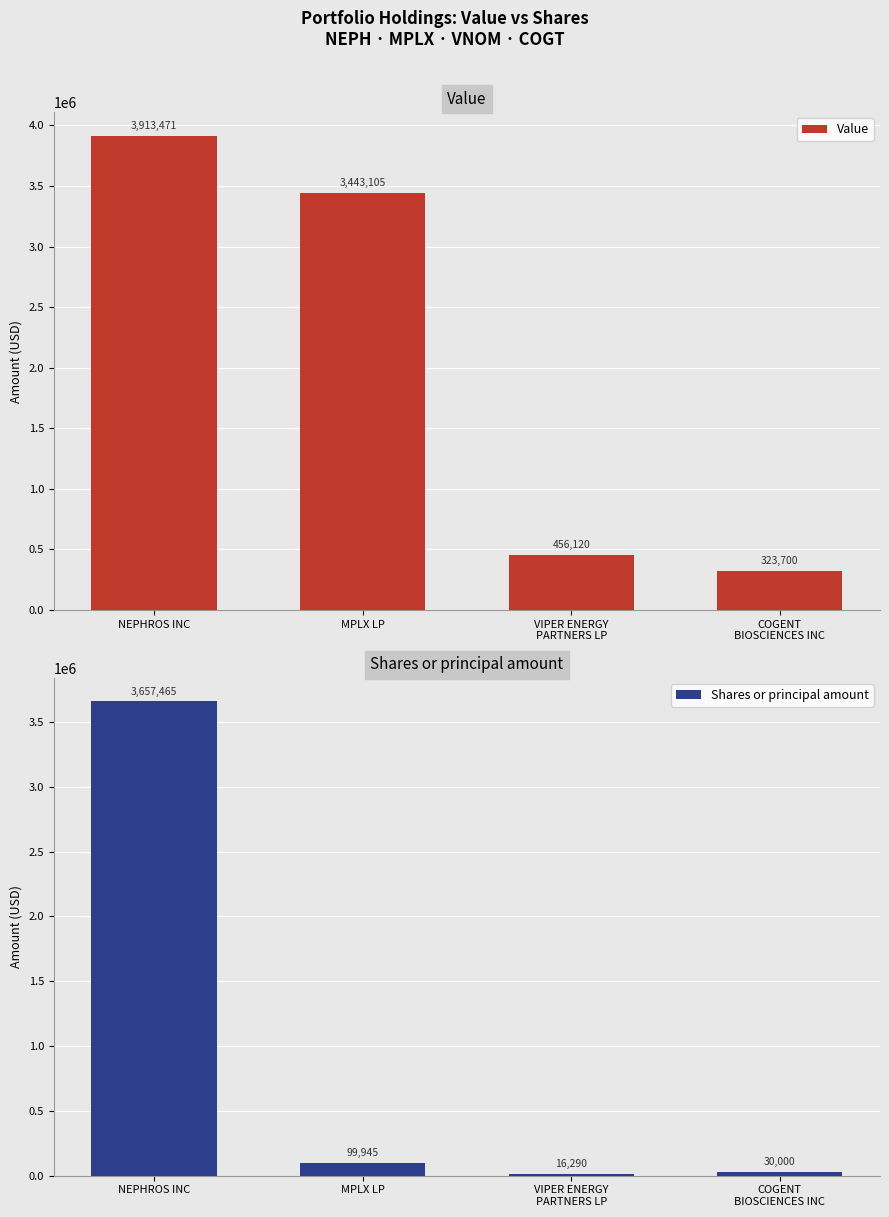

Which series changed the most between MPLX LP and VIPER ENERGY
PARTNERS LP?

Value